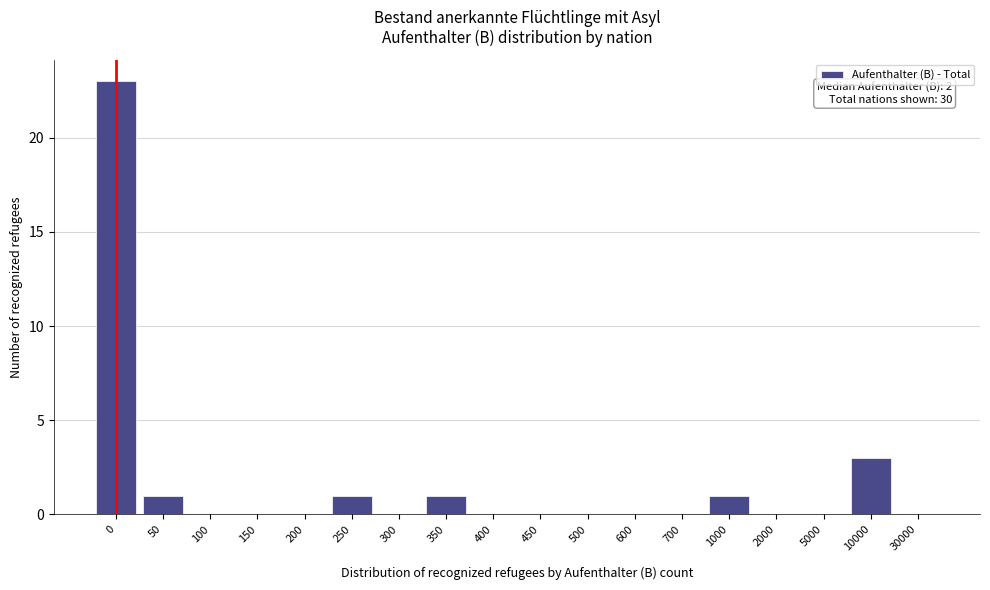

Reading left to right, transcribe all the data shown in this chart.

0=23	50=1	100=0	150=0	200=0	250=1	300=0	350=1	400=0	450=0	500=0	600=0	700=0	1000=1	2000=0	5000=0	10000=3	30000=0